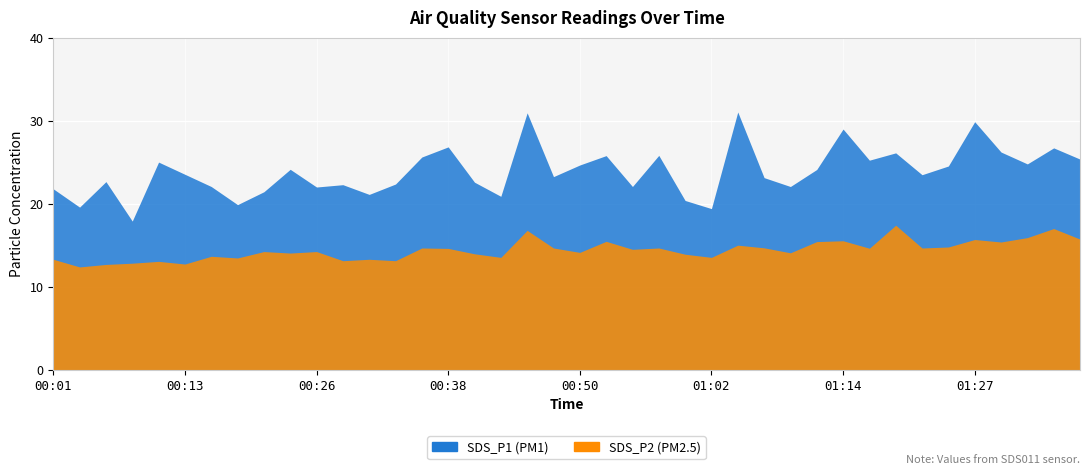

Rank the series by their average value, from lowest to highest.

SDS_P2, SDS_P1